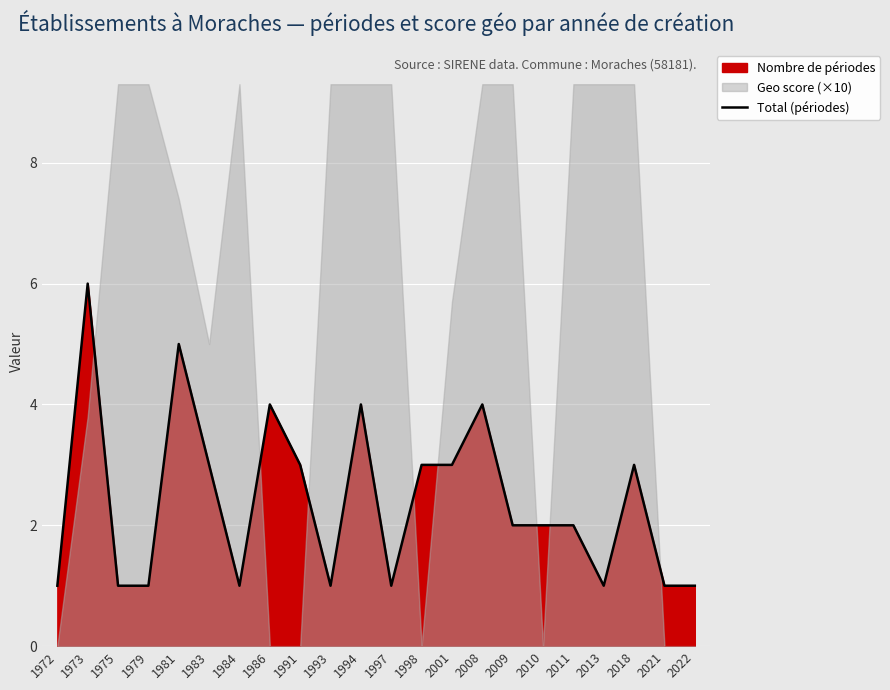

Is it true that Total (périodes) equals 3 at 2001?

True